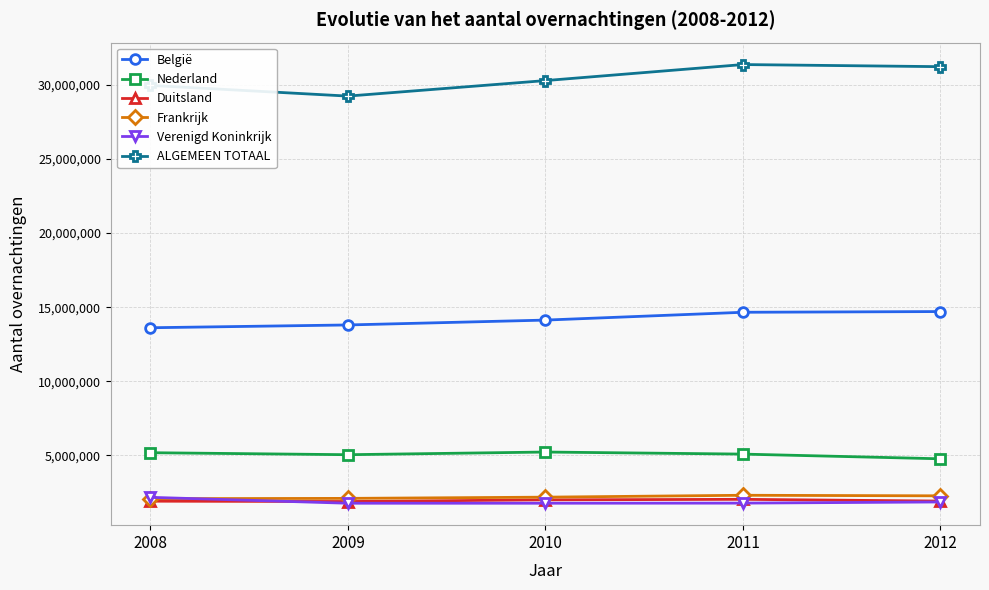

What is the total value across all series at 2012?

56727612